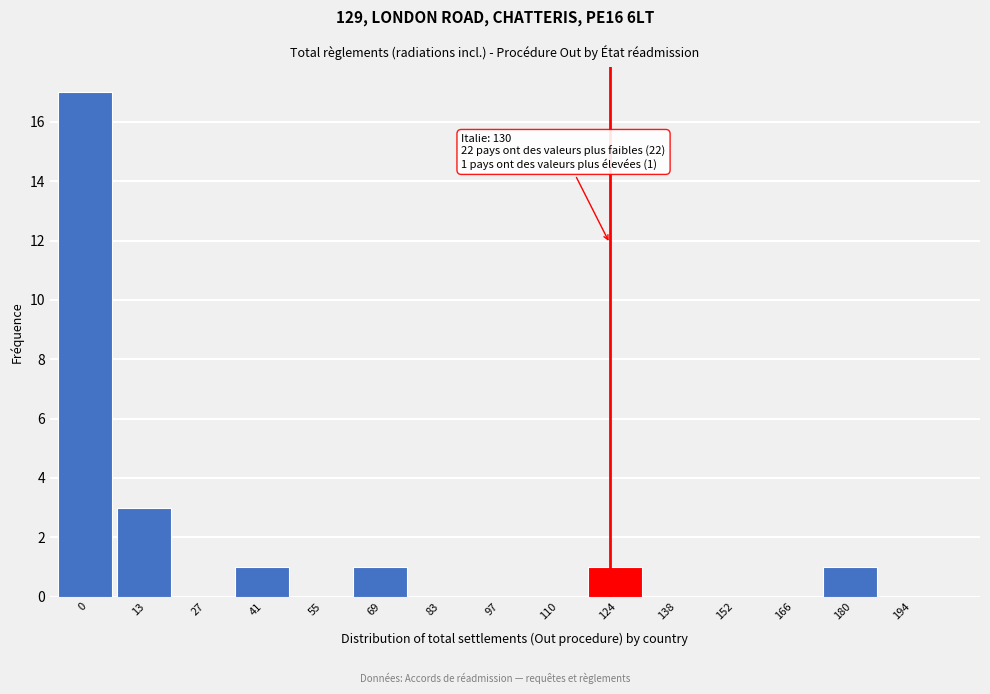

Reading right to left, extract all data points from this chart.

194=0	180=1	166=0	152=0	138=0	124=1	110=0	97=0	83=0	69=1	55=0	41=1	27=0	13=3	0=17